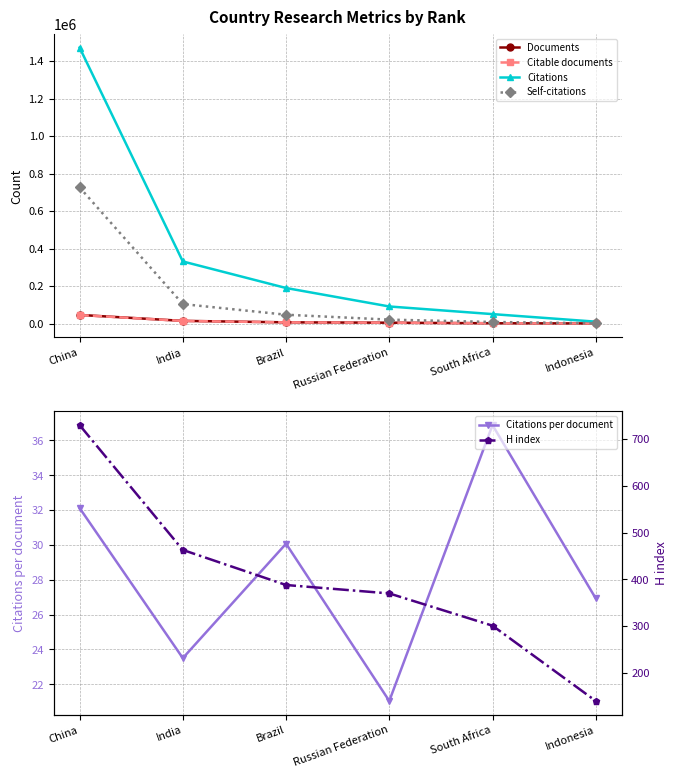

Reading left to right, extract all data points from this chart.

Documents: 45845.0	14091.0	6302.0	4319.0	1360.0	367.0
Citable documents: 45242.0	13736.0	6152.0	4241.0	1304.0	364.0
Citations: 1472522.0	331168.0	189478.0	90885.0	50156.0	9885.0
Self-citations: 726636.0	103706.0	46899.0	20689.0	8153.0	1309.0
Citations per document: 32.1	23.5	30.1	21.0	36.9	26.9
H index: 730.0	463.0	388.0	370.0	301.0	140.0